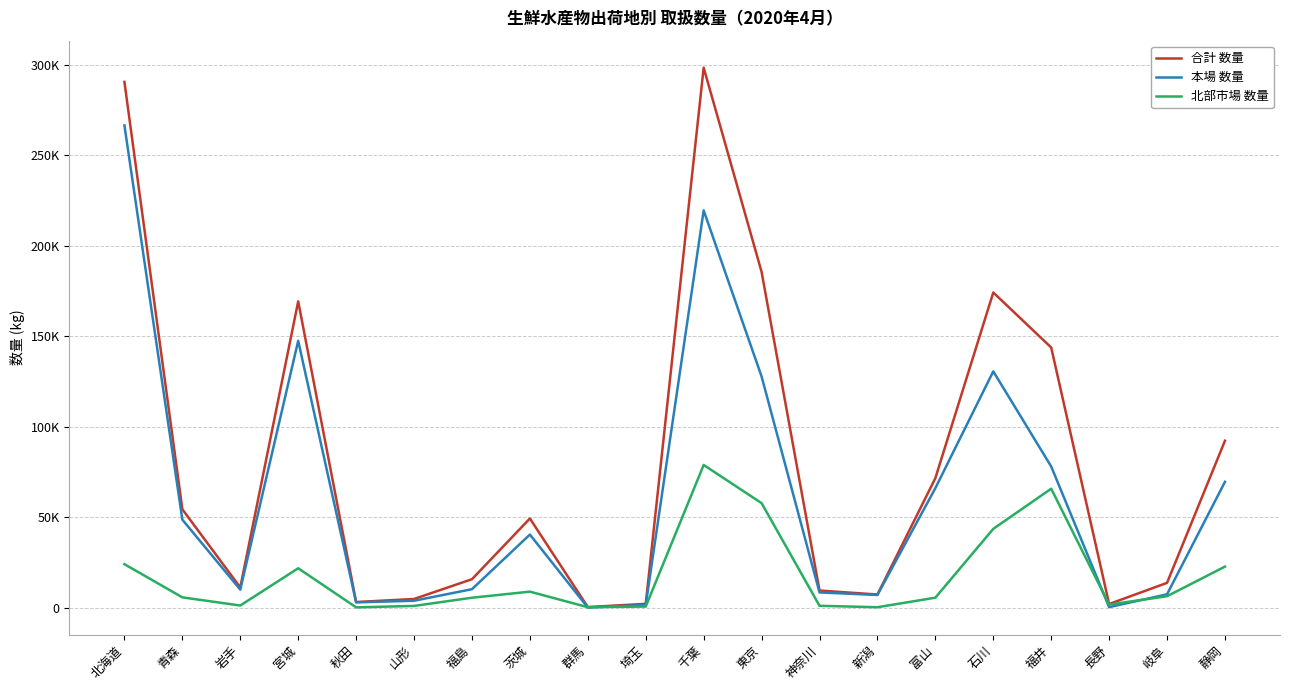

What is the difference between the maximum and minimum values in the 北部市場 数量 series?

78719